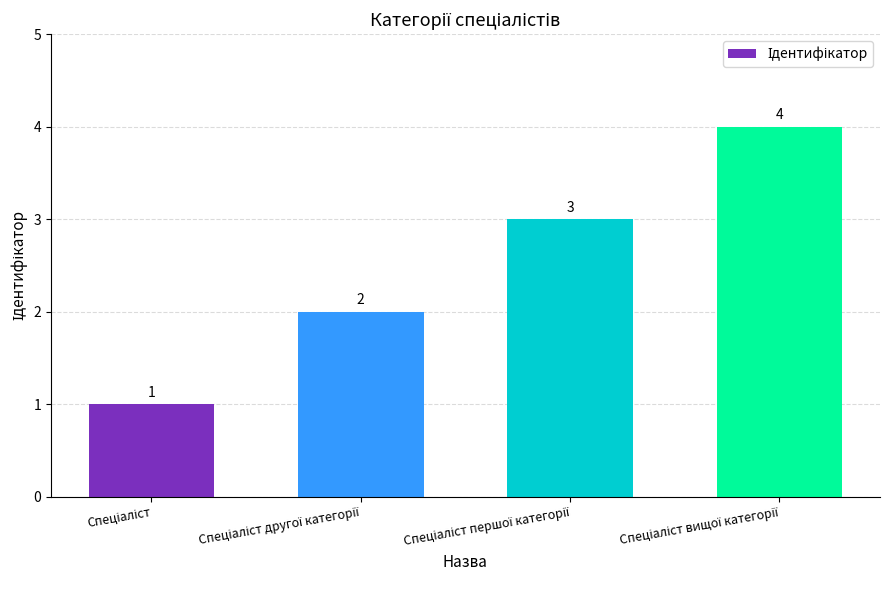

What is the difference between the maximum and minimum values?

3